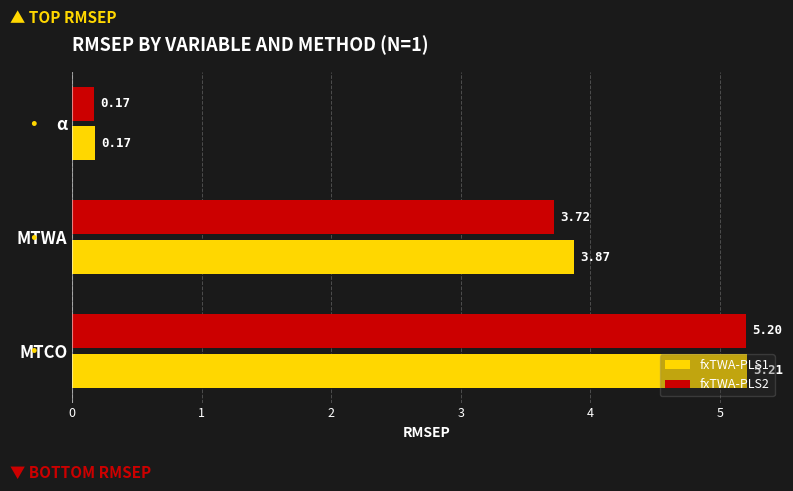

List the labels in order of fxTWA-PLS1 value, largest first.

MTCO, MTWA, α